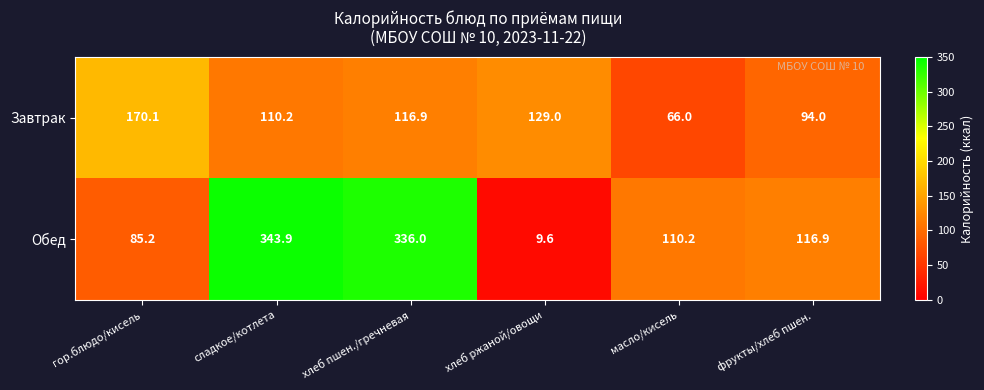

At which label is Обед closest to 176?

фрукты/хлеб пшен.